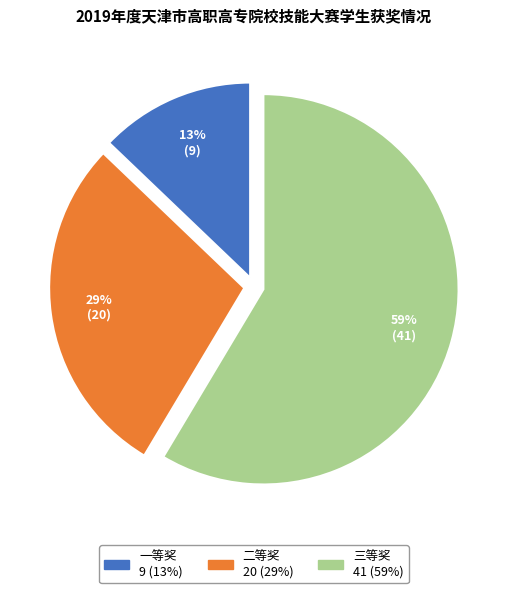

Which slice is the largest?

三等奖